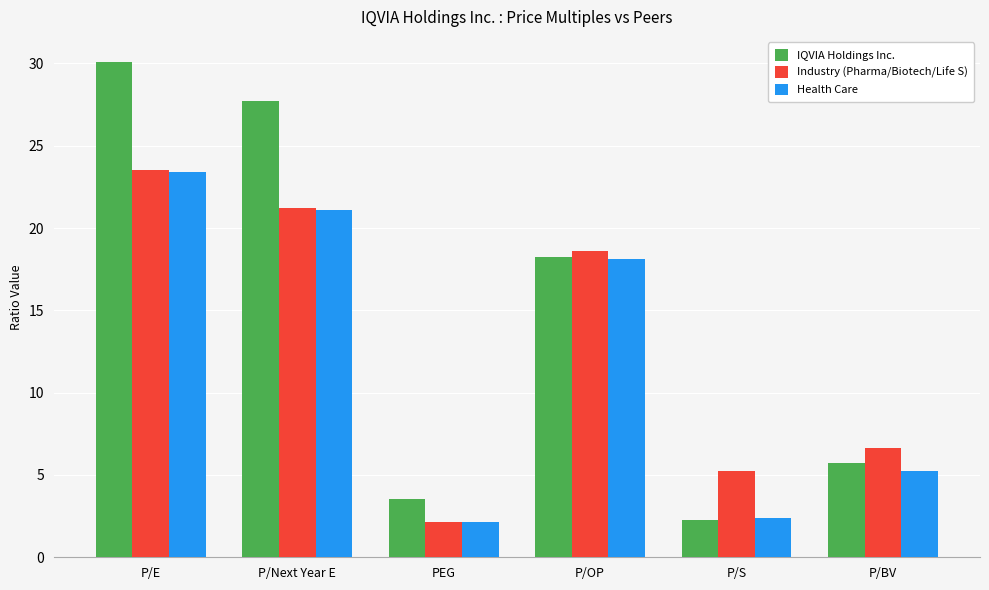

What position from the right is PEG?

4